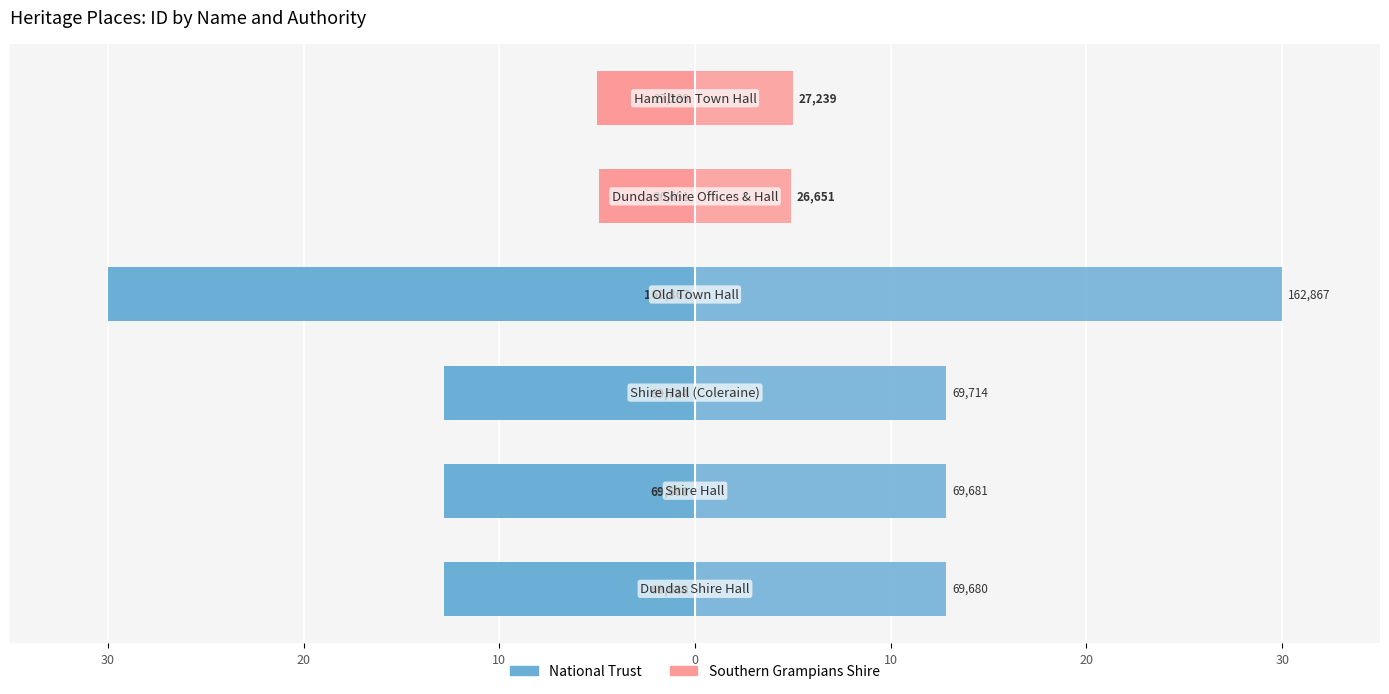

The chart shows a value of -5.0 at Hamilton Town Hall. True or false?

True